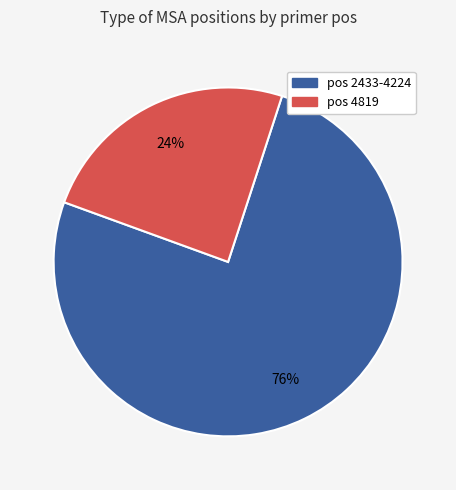

To the nearest percent, what is the average slice percentage?

50%